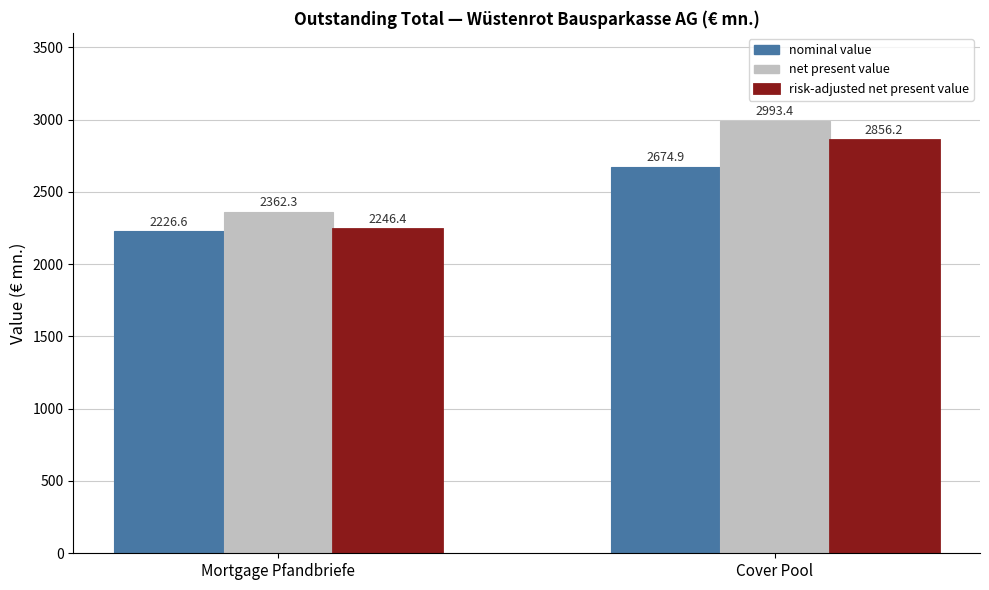

What is the label of the 2nd bar from the left?

Cover Pool